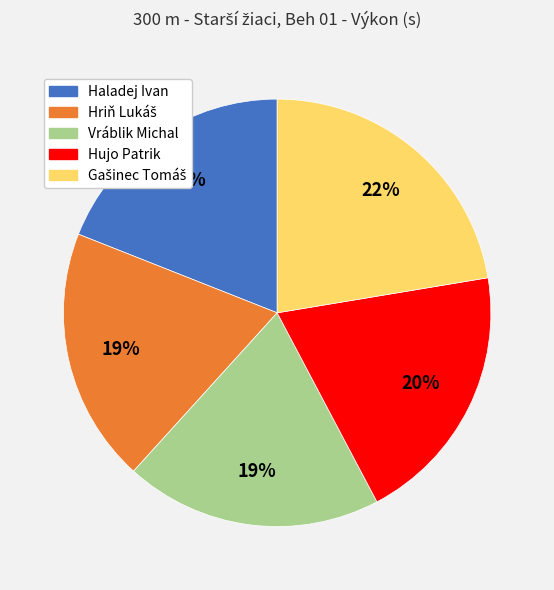

Is it true that Haladej Ivan is 11% of the pie?

False